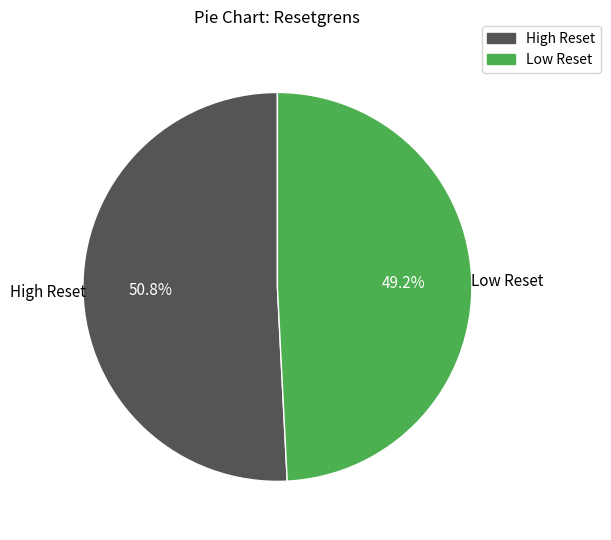

Does any single category account for the majority?

Yes